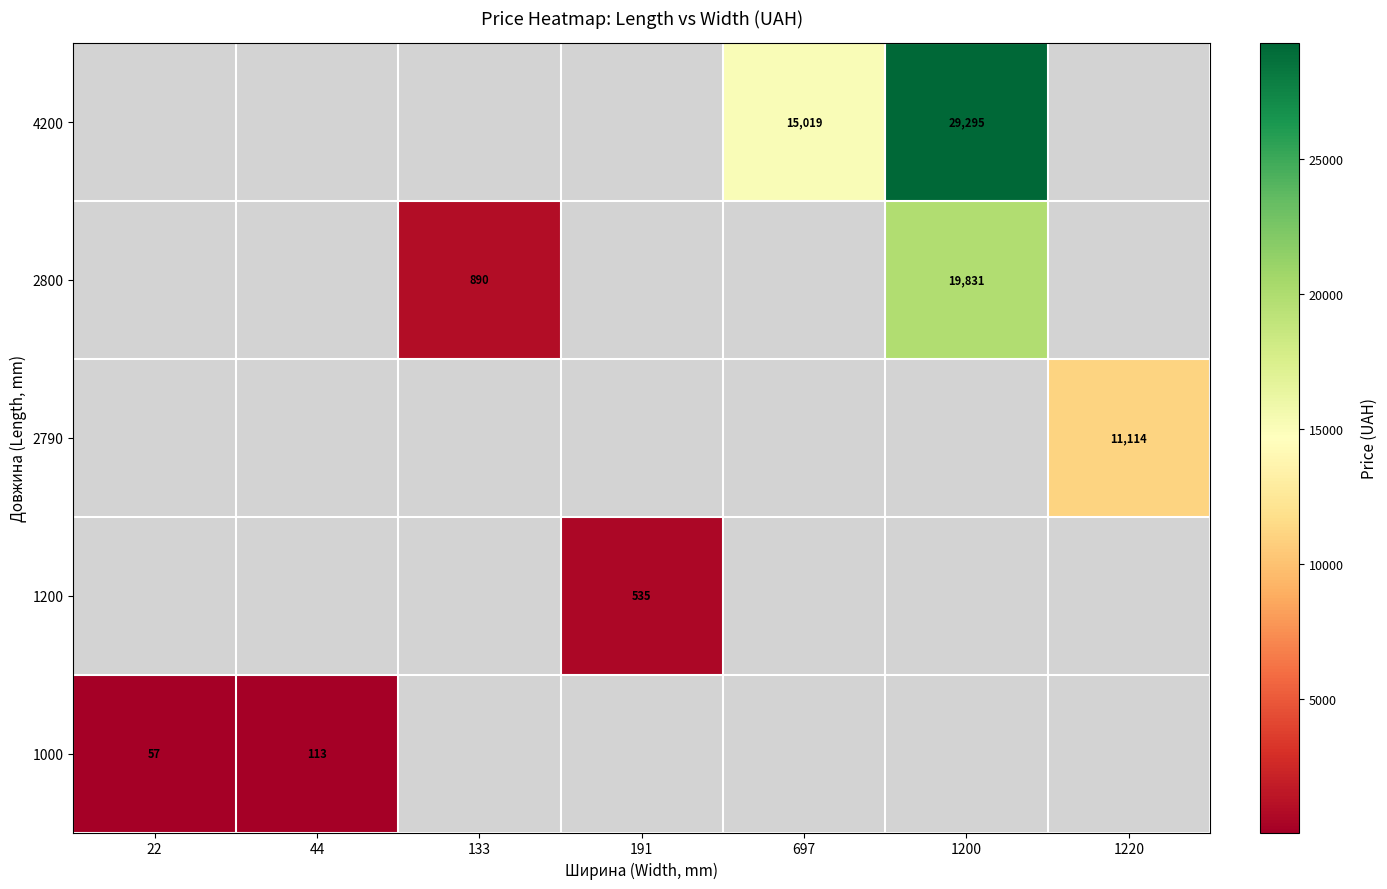

Rank the series by their maximum value, from highest to lowest.

4200, 2800, 2790, 1200, 1000